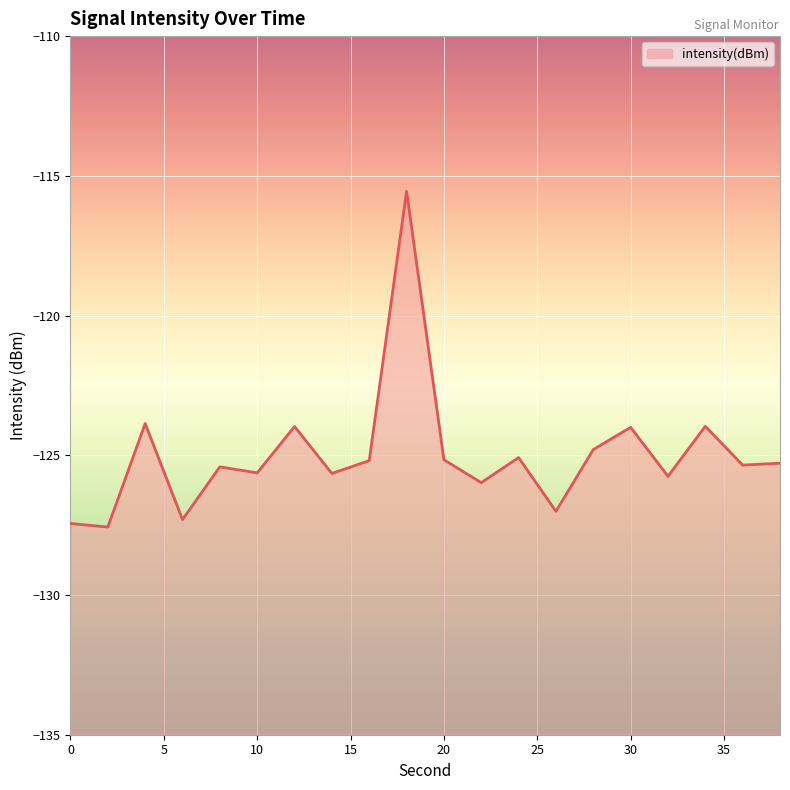

Reading left to right, extract all data points from this chart.

0=-127.4	2=-127.6	4=-123.9	6=-127.3	8=-125.4	10=-125.6	12=-124.0	14=-125.7	16=-125.2	18=-115.6	20=-125.2	22=-126.0	24=-125.1	26=-127.0	28=-124.8	30=-124.0	32=-125.8	34=-124.0	36=-125.4	38=-125.3